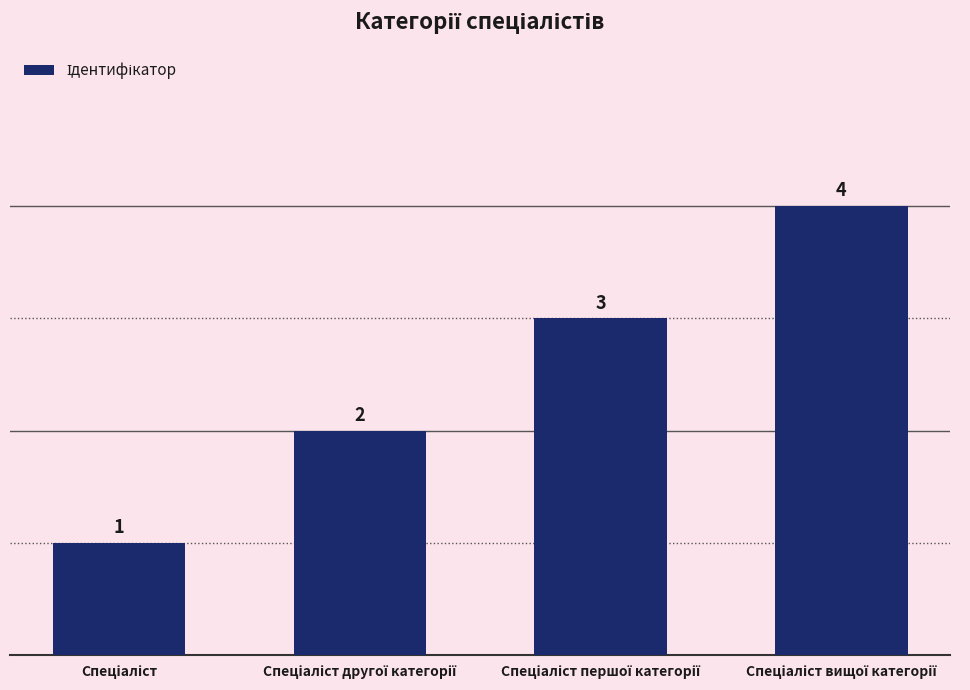

How many values are between 2 and 4?

3